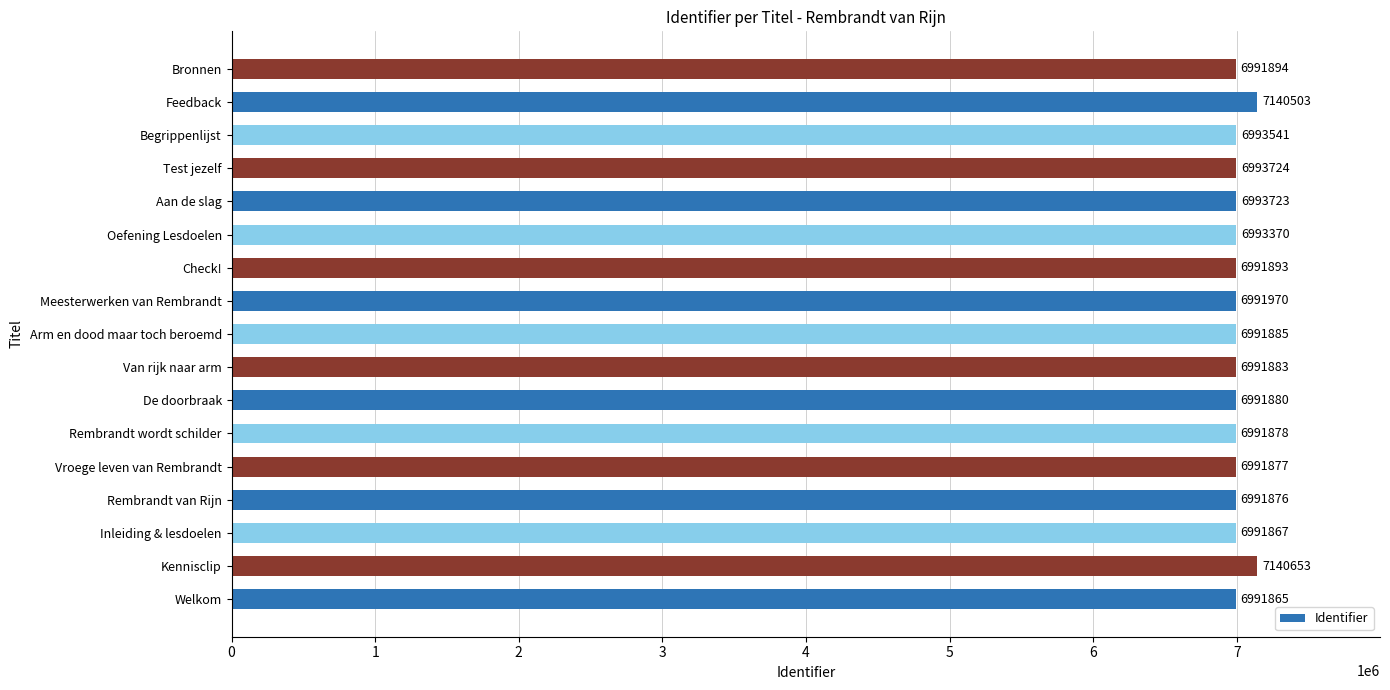

Reading bottom to top, what are all the values shown in this chart?

6991865	7140653	6991867	6991876	6991877	6991878	6991880	6991883	6991885	6991970	6991893	6993370	6993723	6993724	6993541	7140503	6991894